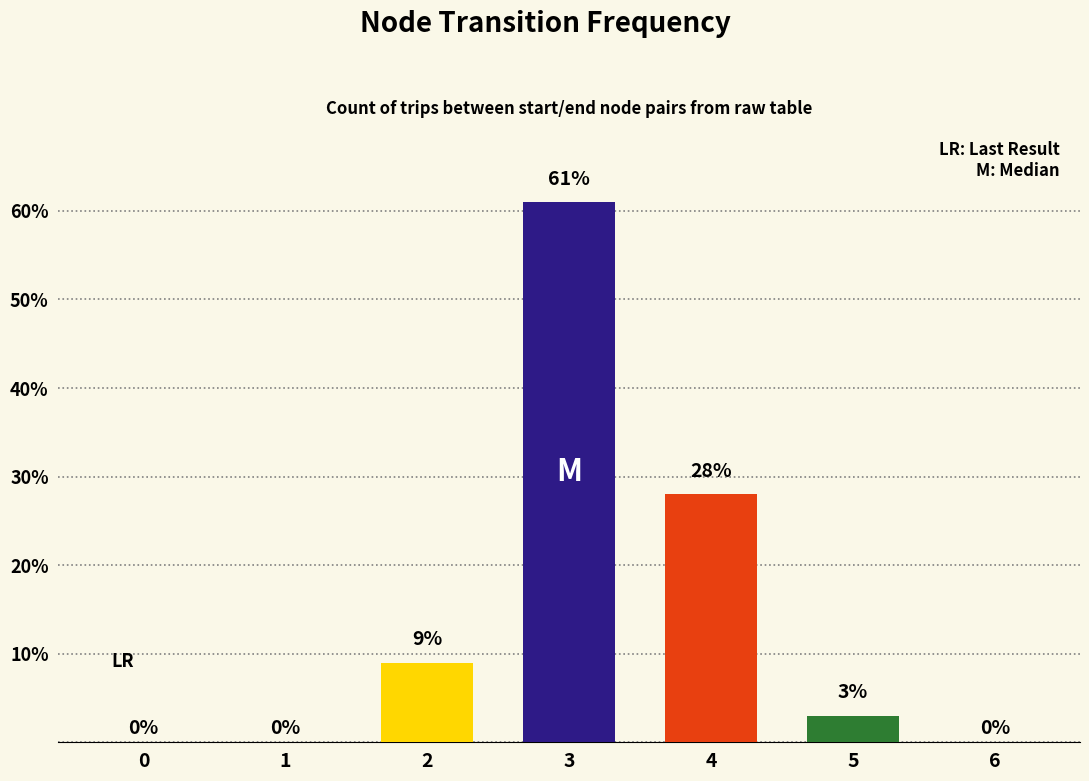

At which label is the value closest to 30?

4